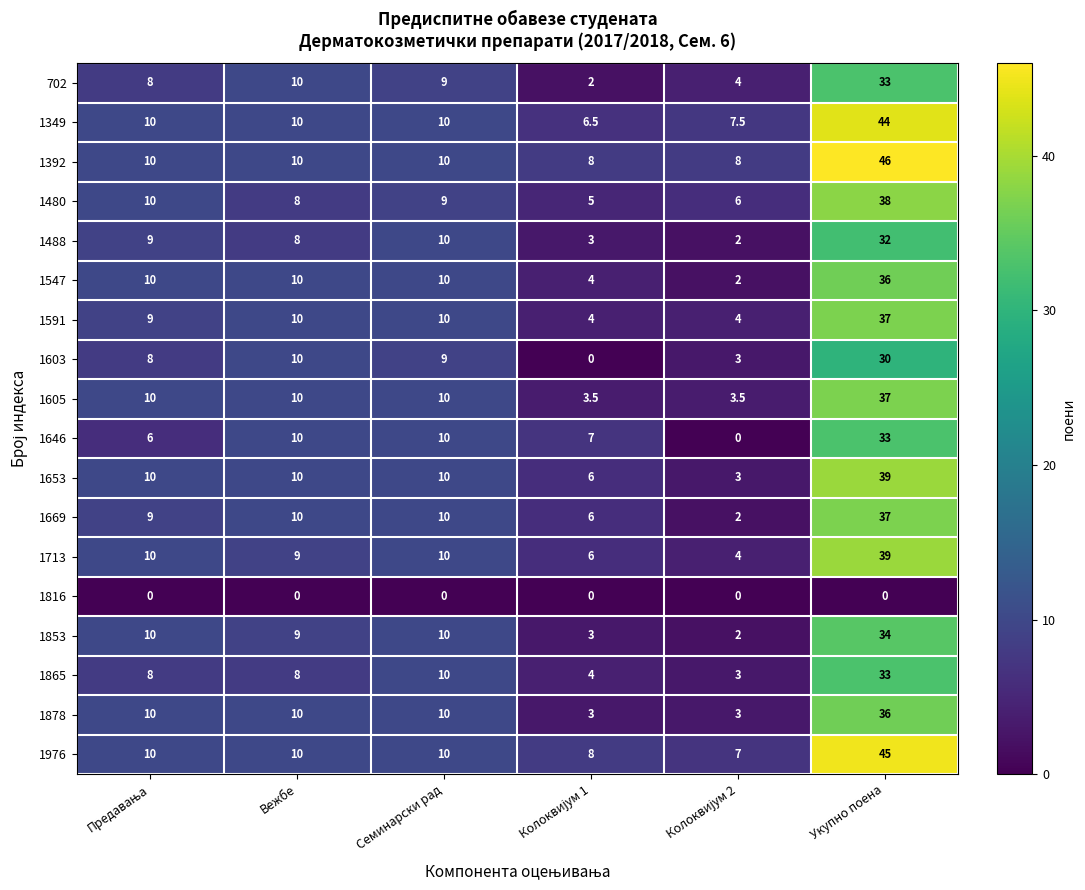

What is the maximum value shown in the chart?

46.0